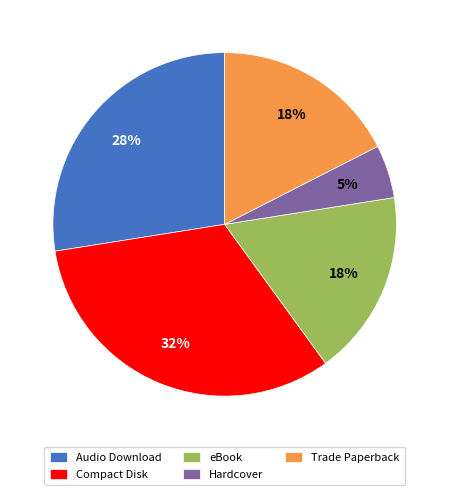

To the nearest percent, what is the difference between the largest and smallest slice percentages?

28%